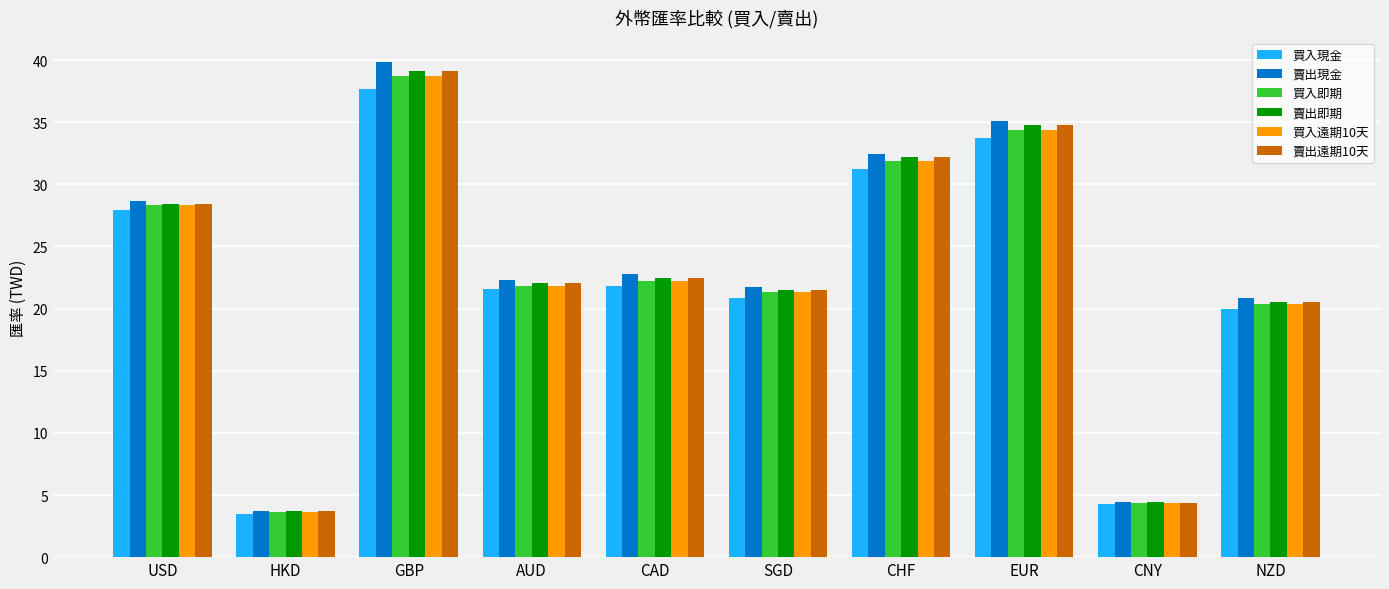

How many bars are there in each group?

6